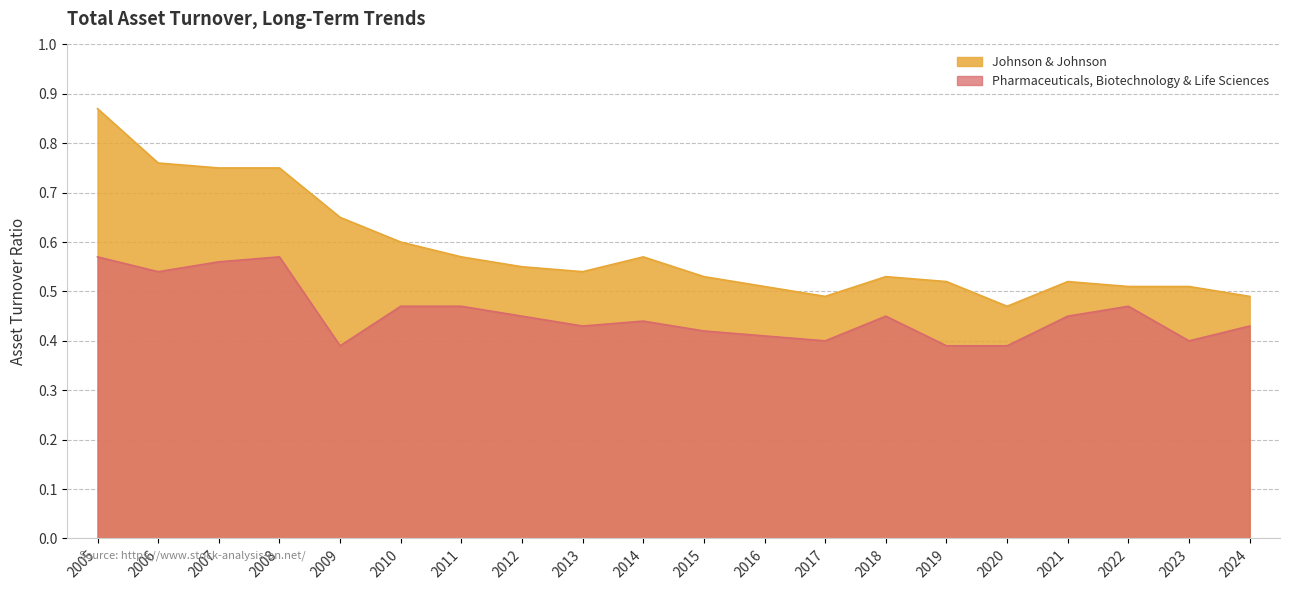

Where is Johnson & Johnson nearest to the value 0?

2020